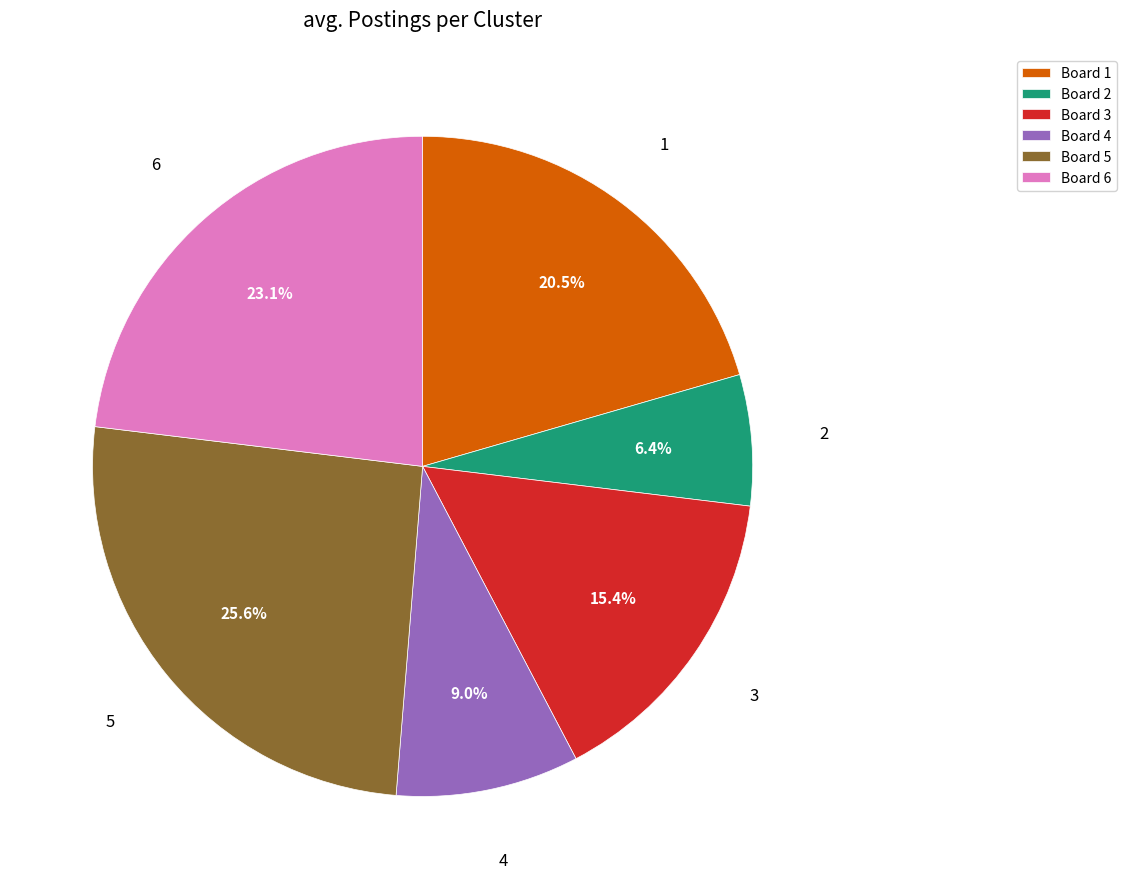

What is the ratio of the value at 6 to the value at 5?

0.9